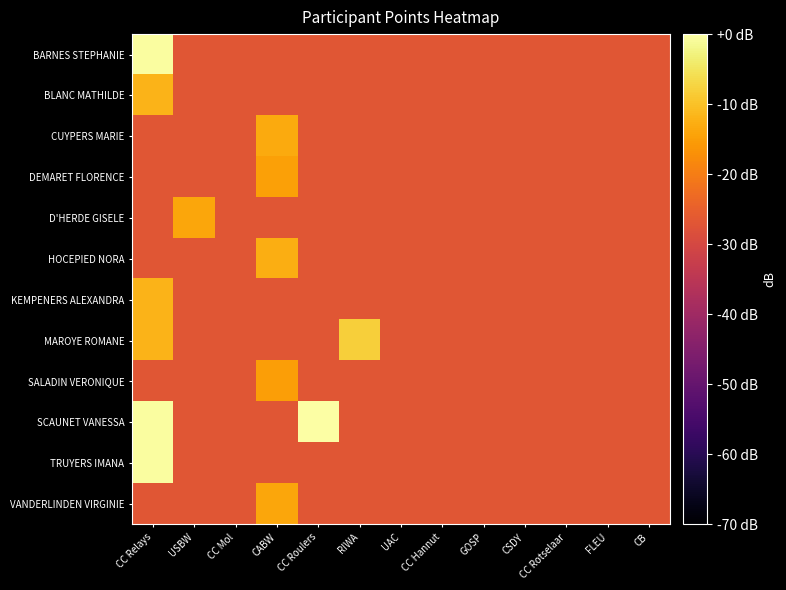

Which series changed the most between USBW and CC Hannut?

D'HERDE GISELE